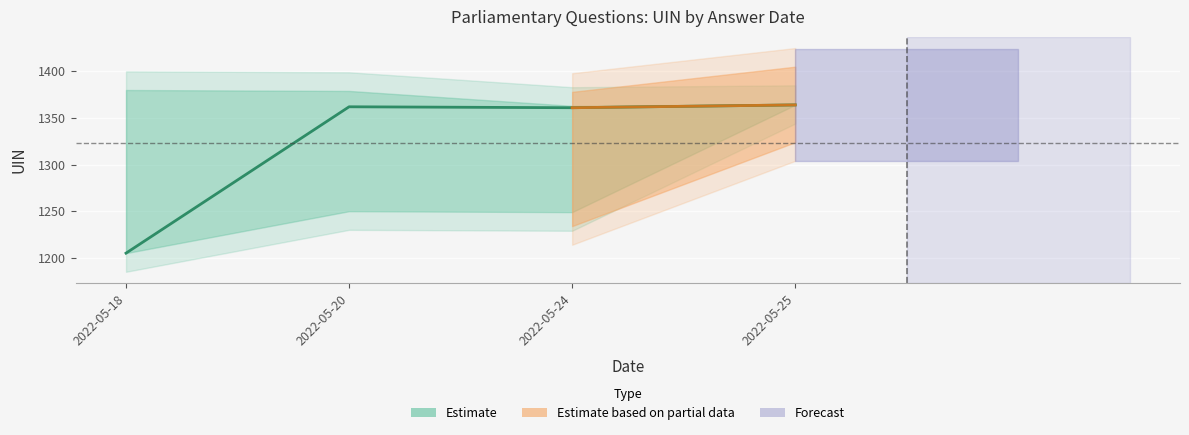

Where is the data nearest to the value 1284?

2022-05-24